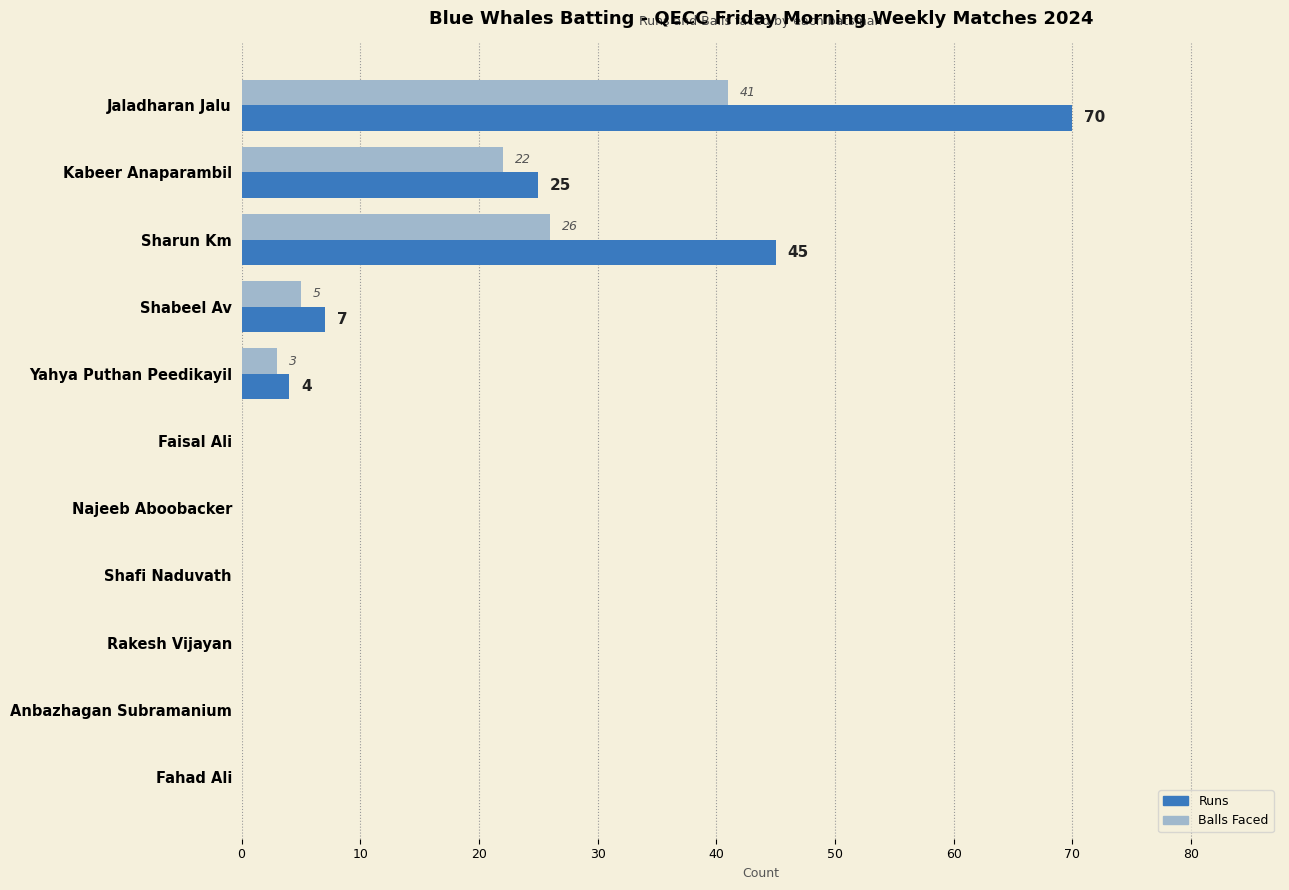

How many values in the Runs series exceed 0?

5